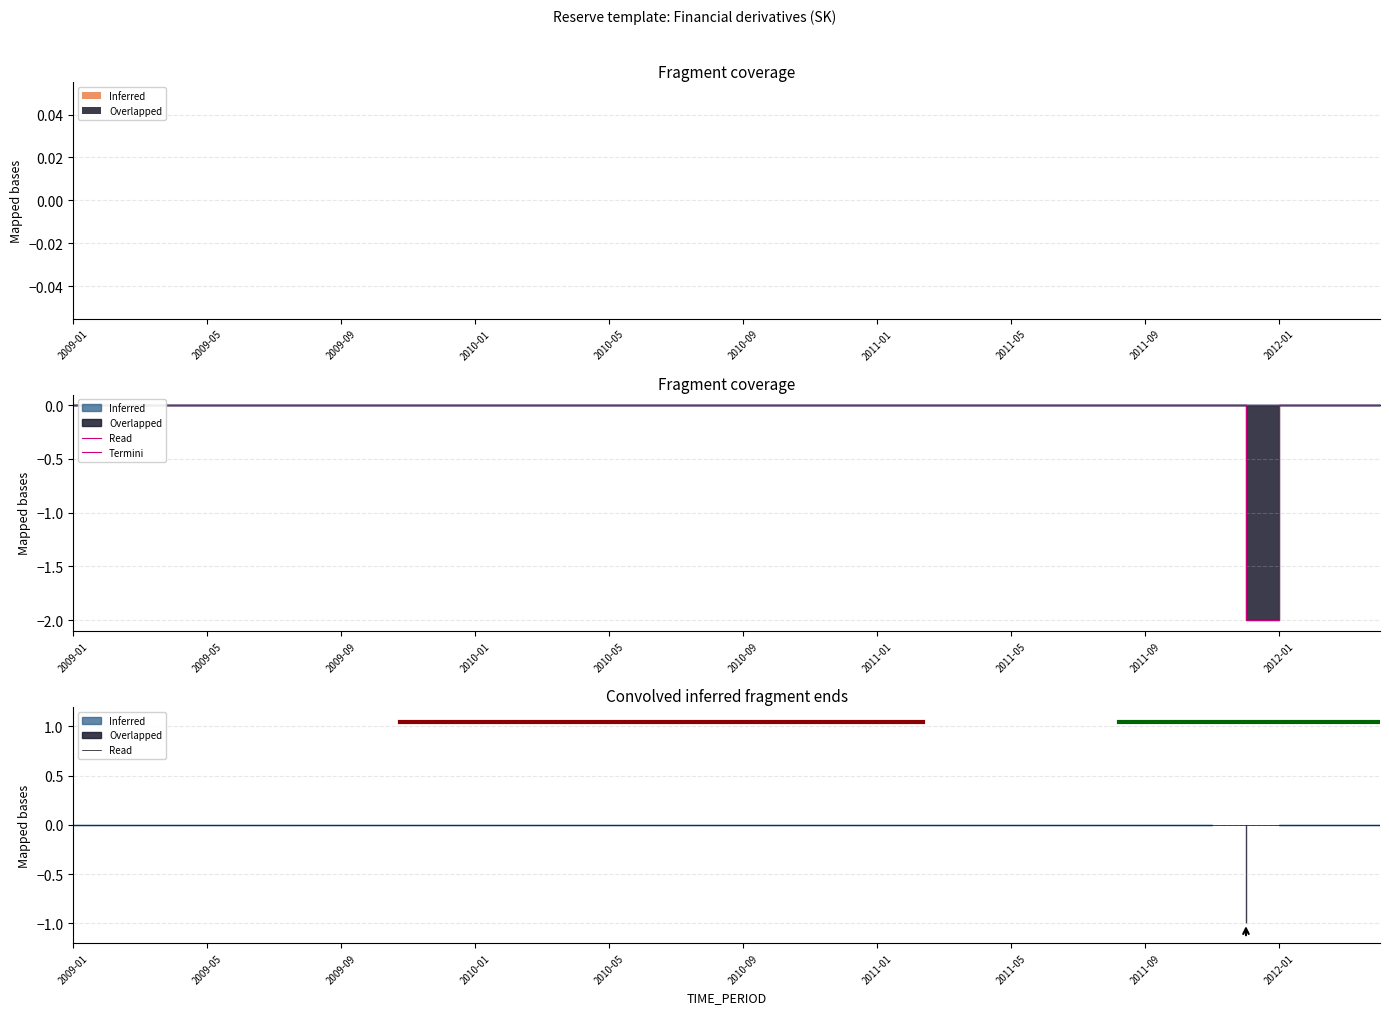

Where is the data nearest to the value -1?

2009-01